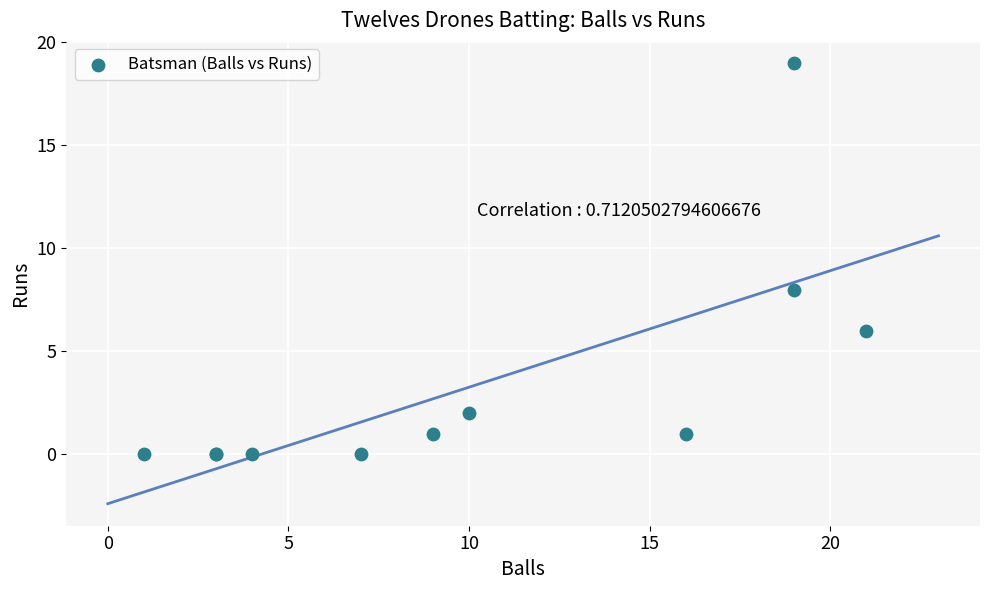

What Y value in the scatter plot is closest to 9?

8